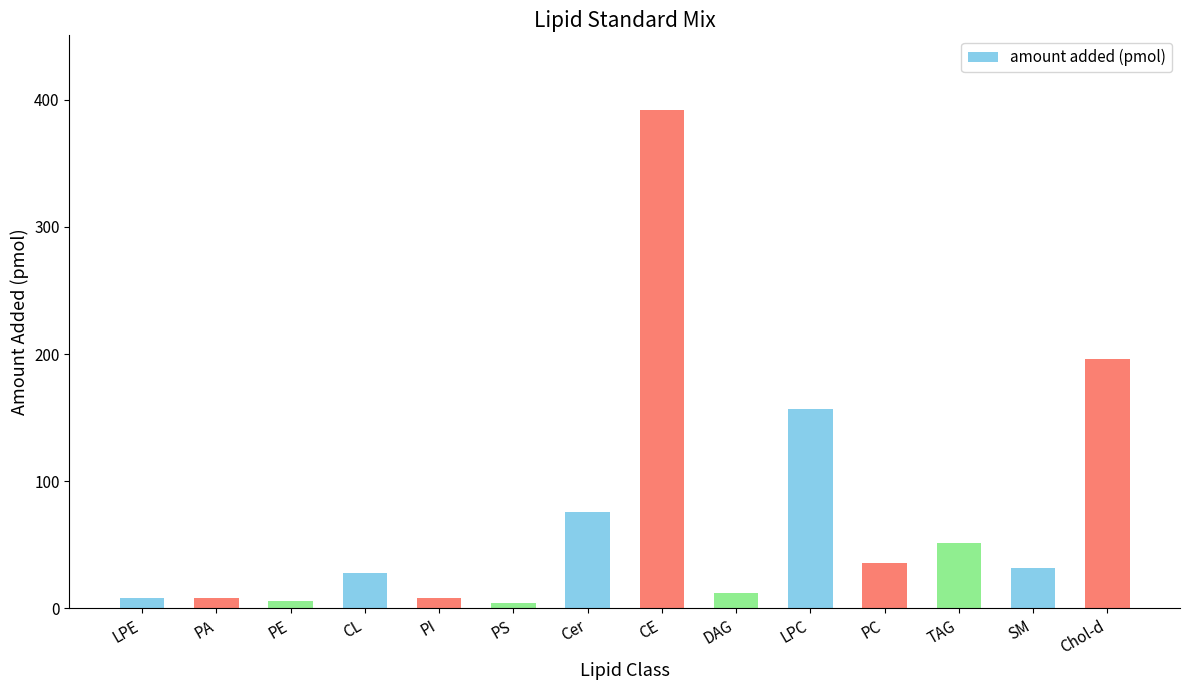

At which label does the data first exceed 31?

Cer